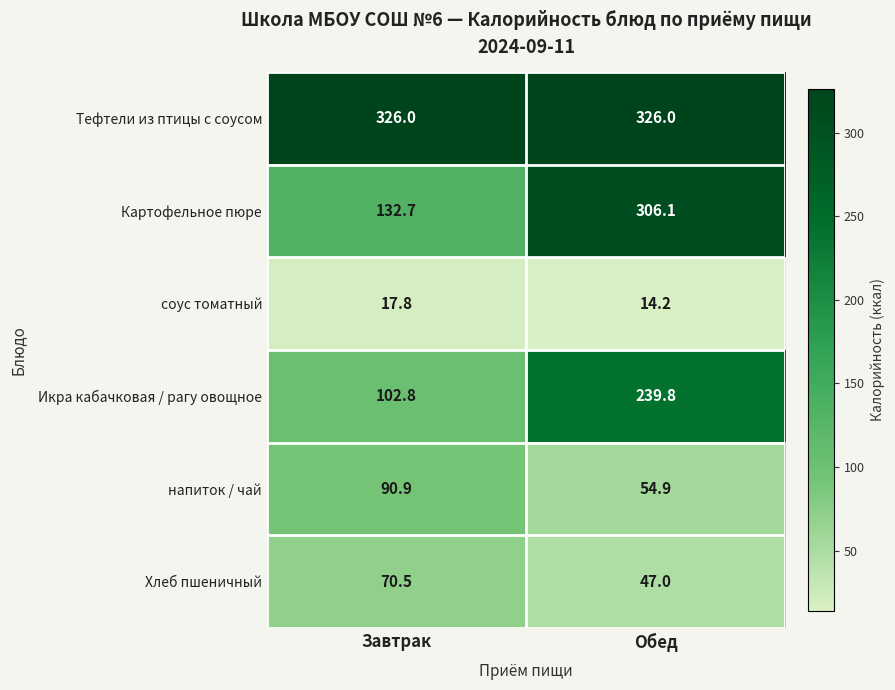

What is the spread (max minus min) of values at Обед?

311.8